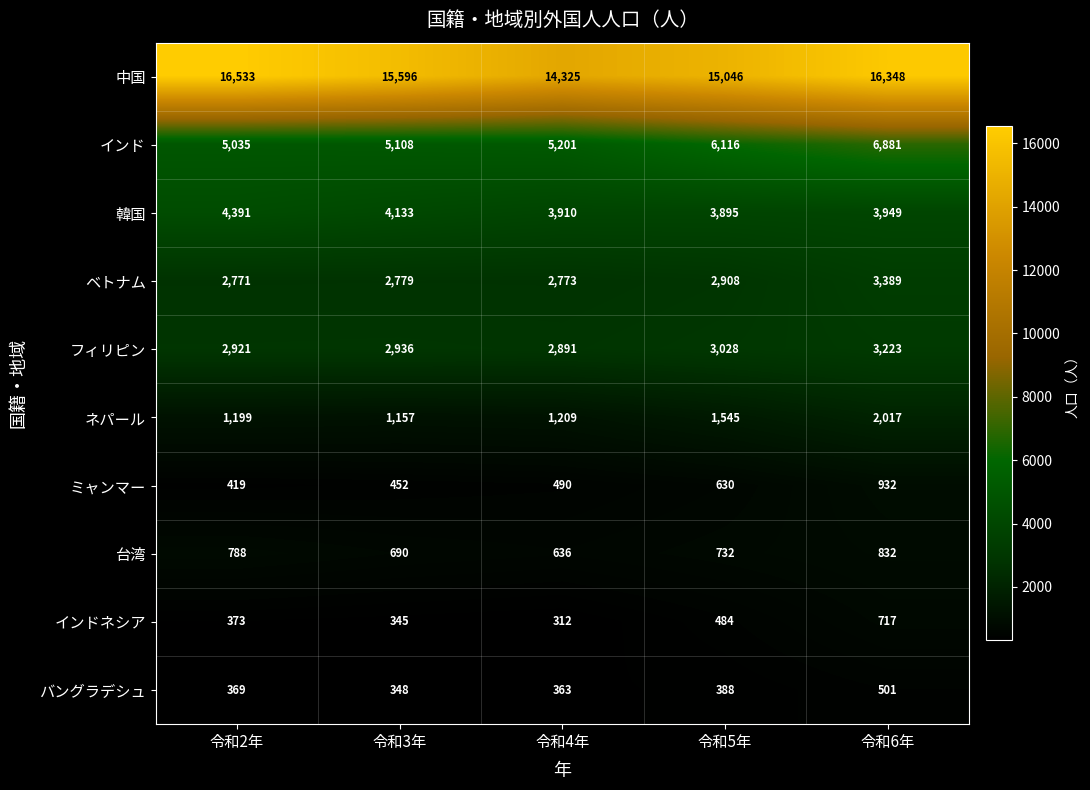

Rank the series at 令和6年 from highest to lowest value.

中国, インド, 韓国, ベトナム, フィリピン, ネパール, ミャンマー, 台湾, インドネシア, バングラデシュ